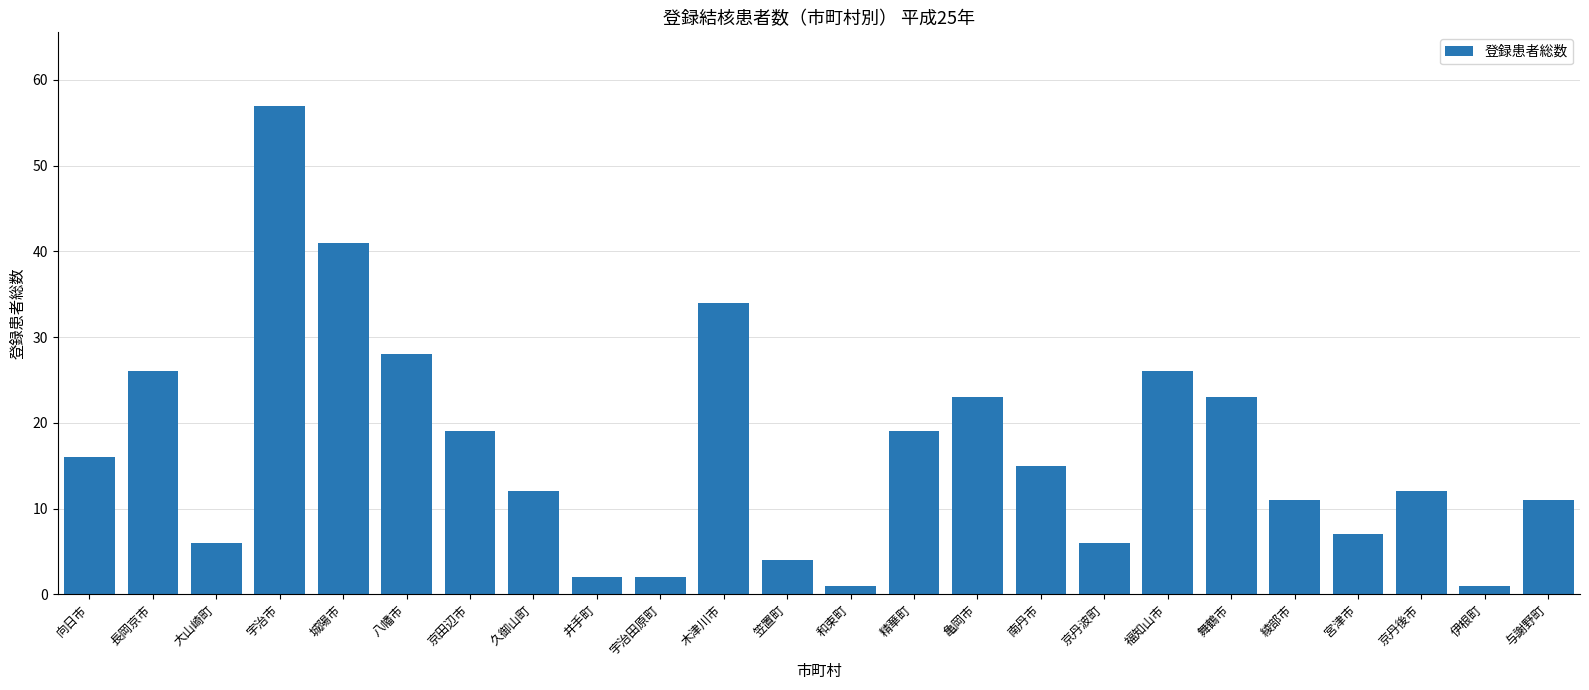

What is the maximum value shown in the chart?

57